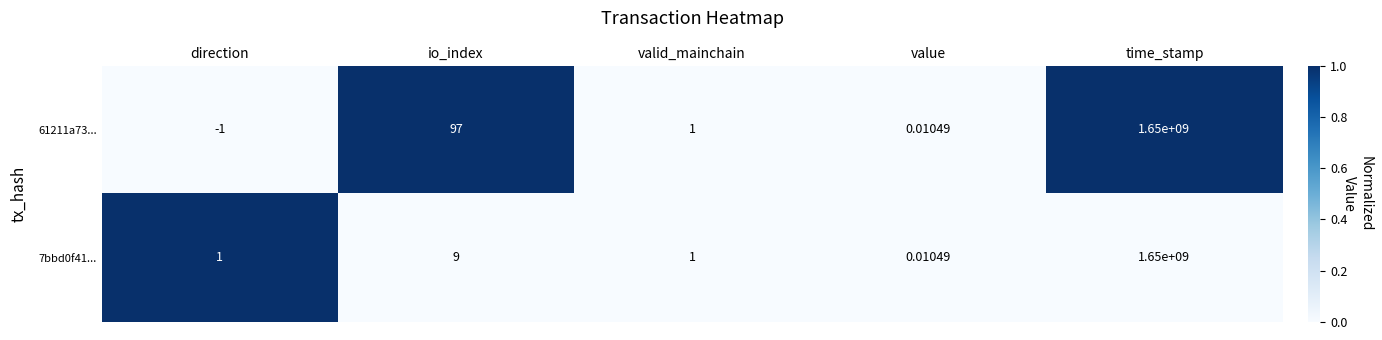

At which label does 61211a73... first exceed 1?

io_index